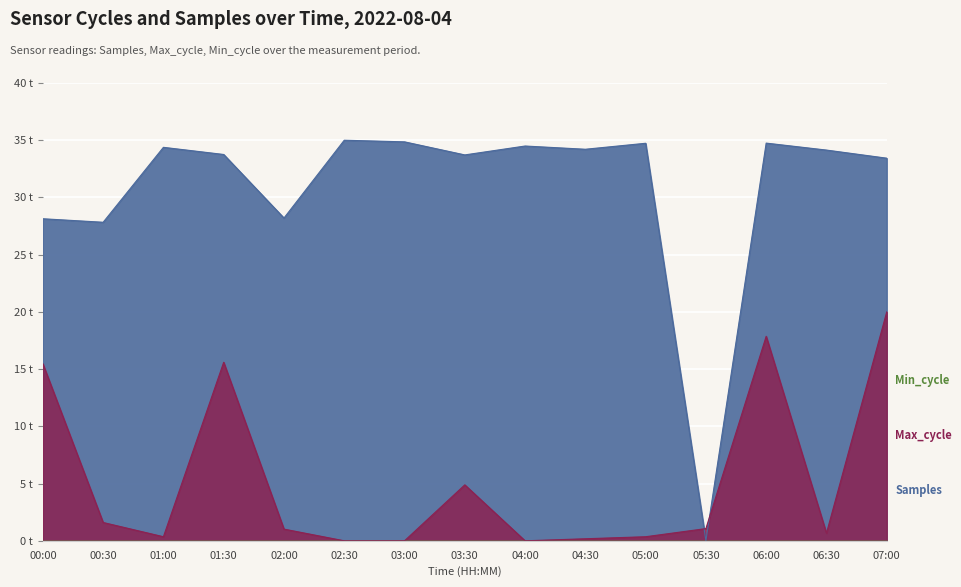

The Samples series shows 34.7 at 06:00. True or false?

True